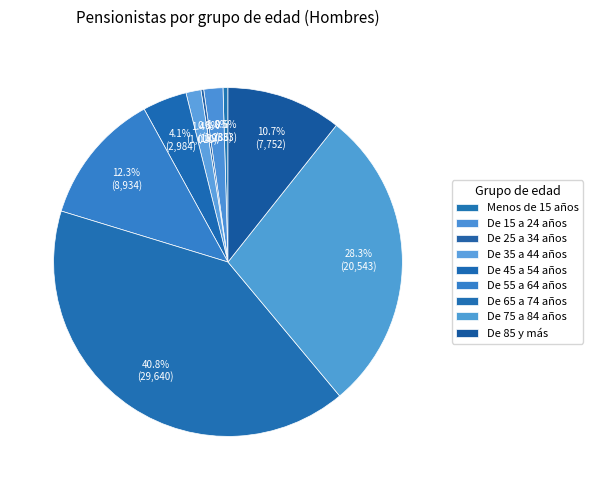

To the nearest percent, what percentage of the pie is De 45 a 54 años?

4%